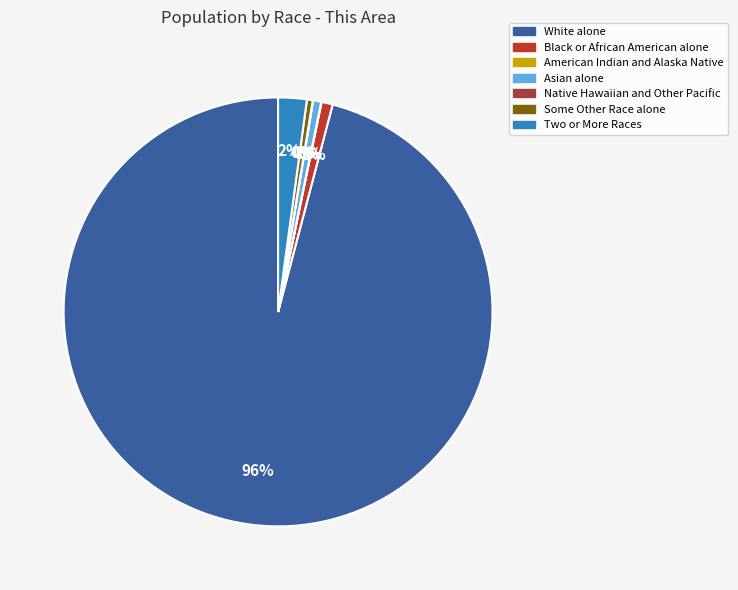

To the nearest percent, what percentage of the pie is Asian alone?

1%